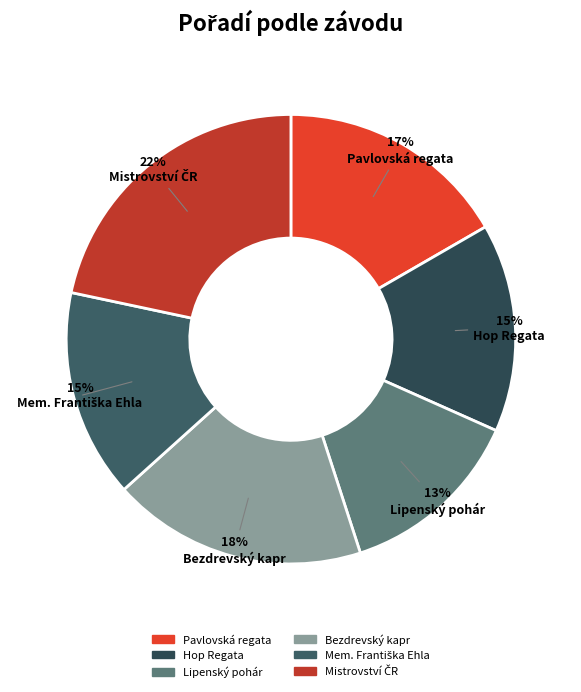

Count the number of slices in the pie.

6